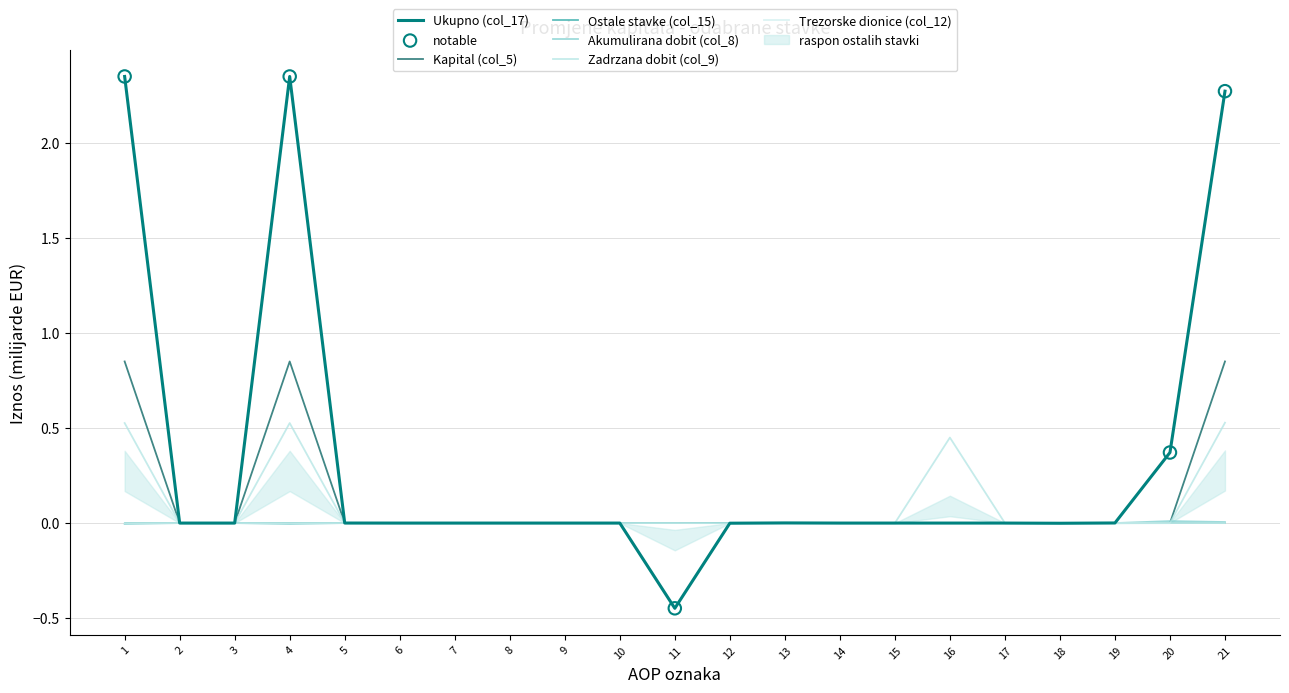

Which series contains the highest Y value?

Ukupno (col_17)